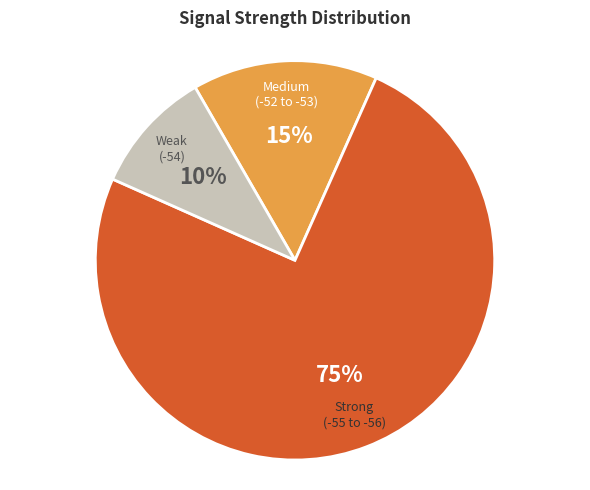

To the nearest percent, what is the average slice percentage?

33%